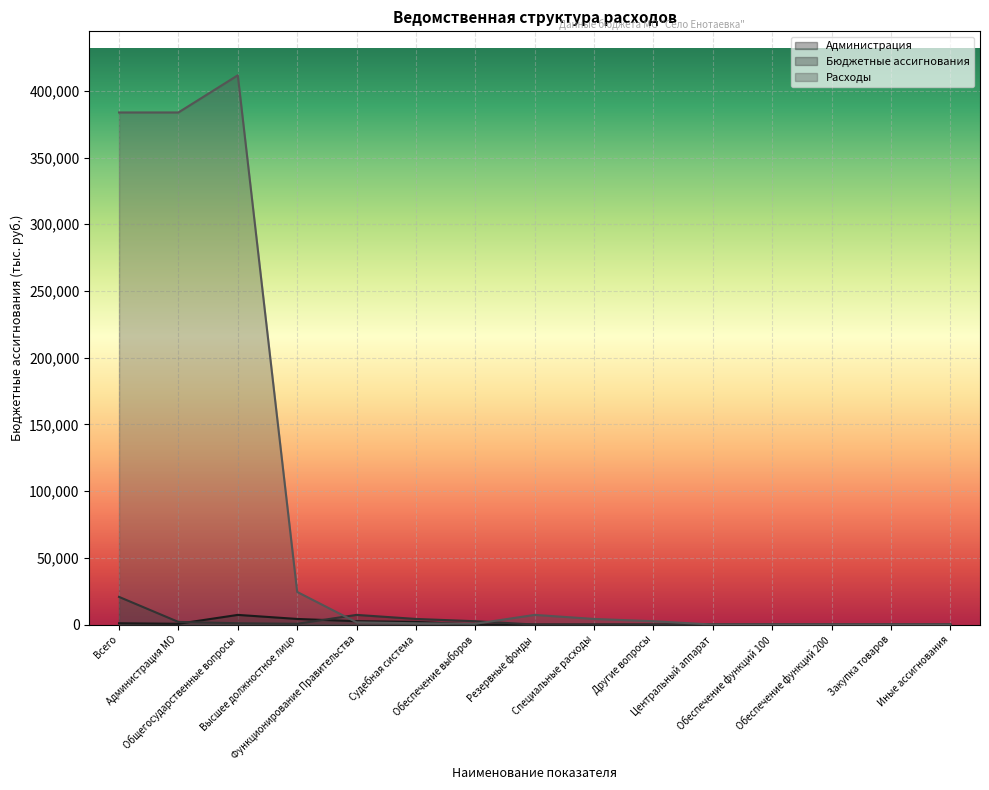

True or false: Расходы and Бюджетные ассигнования cross at least once.

True